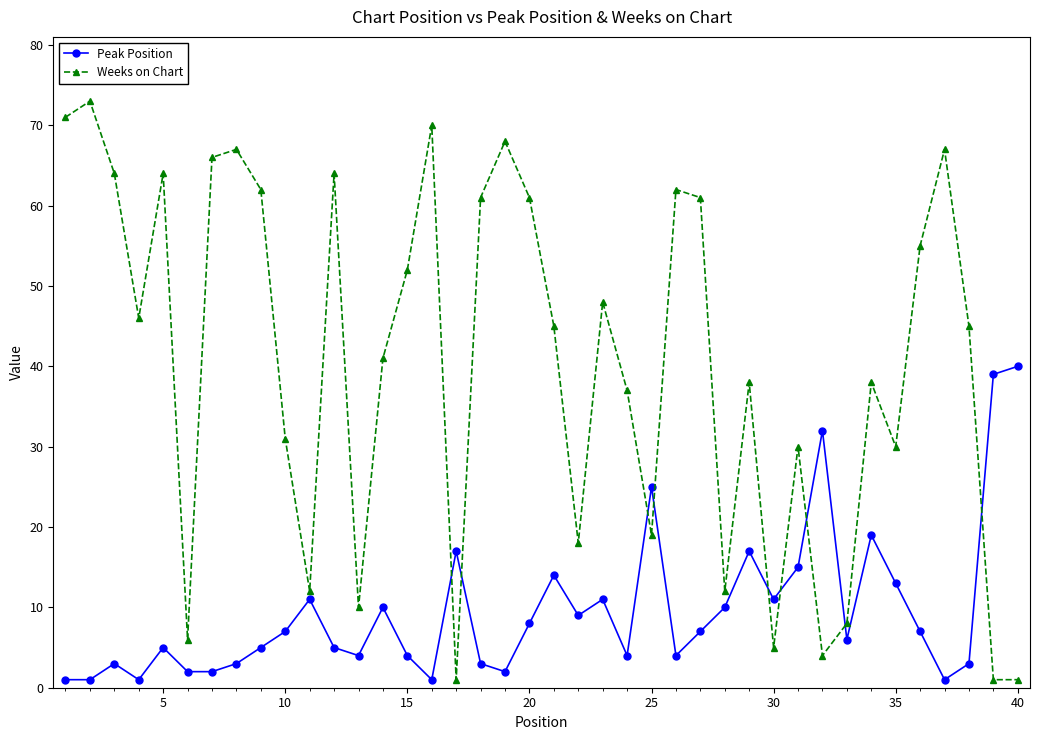

What is the difference between the second highest and minimum values in the Weeks on Chart series?

70